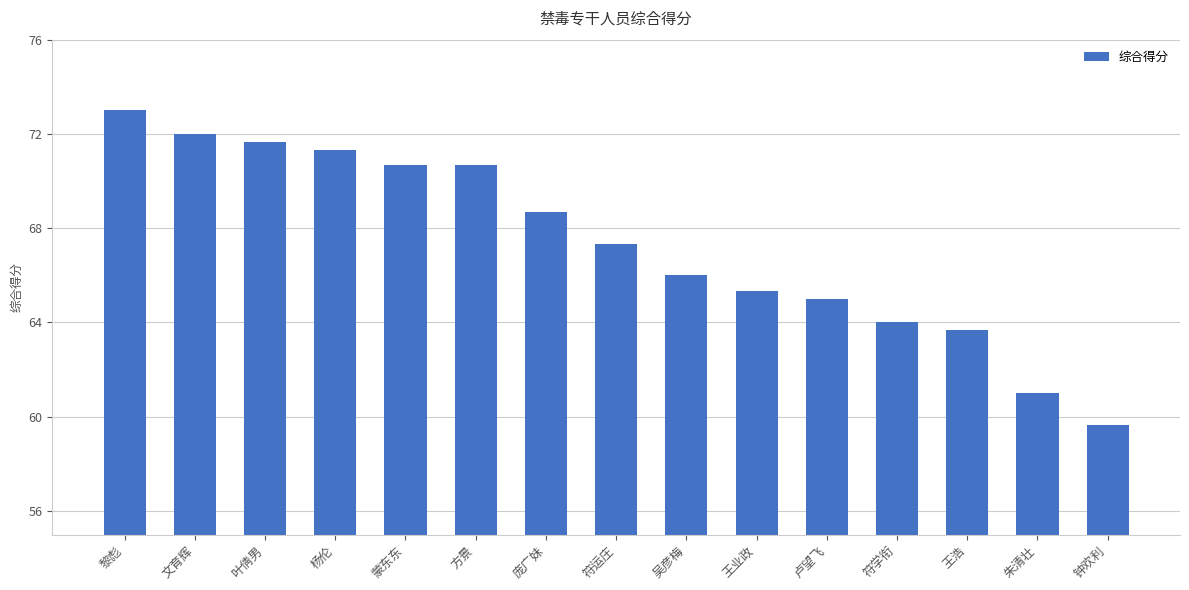

True or false: the data shows 65.3 at 王业政.

True